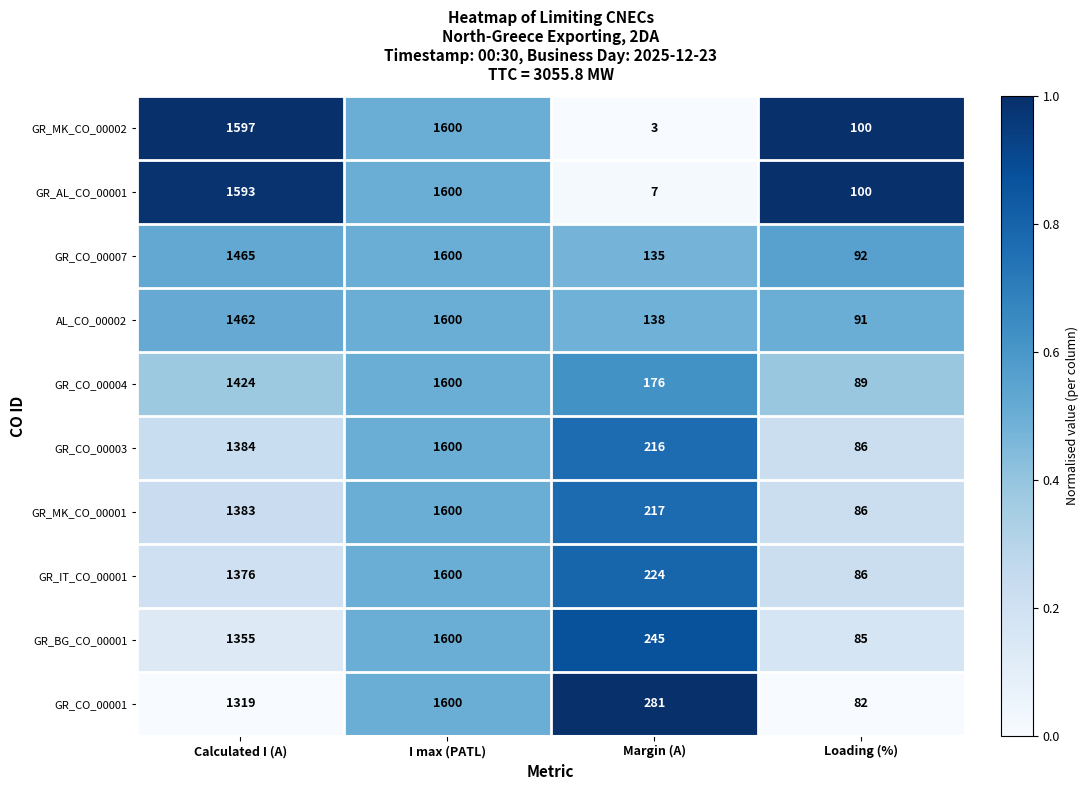

What is the spread (max minus min) of values at Loading (%)?

18